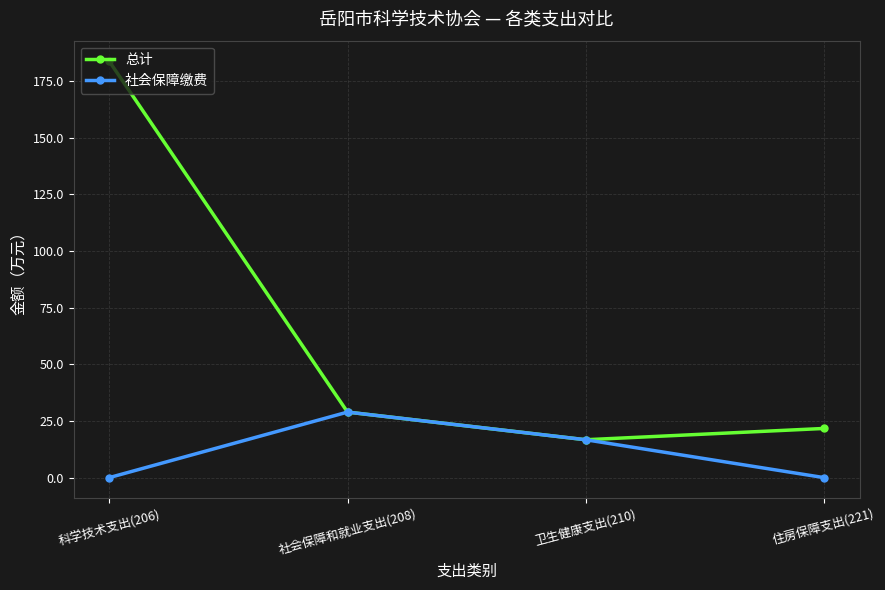

True or false: 社会保障缴费 has more than 2 interior local peaks.

False